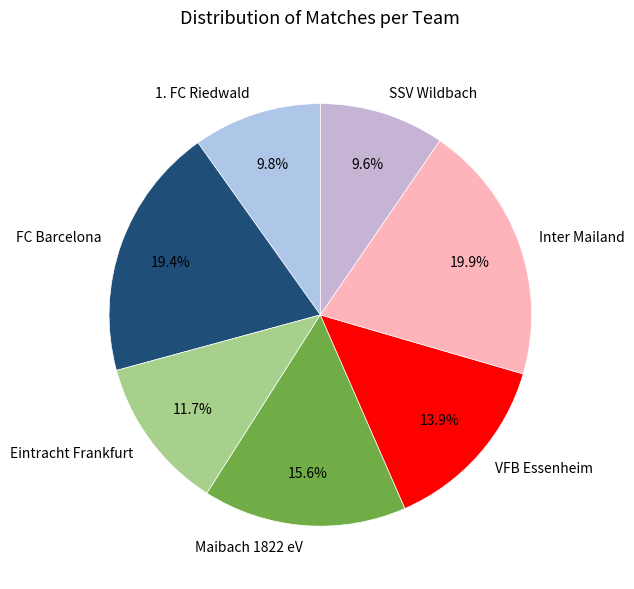

Does any single category account for the majority?

No